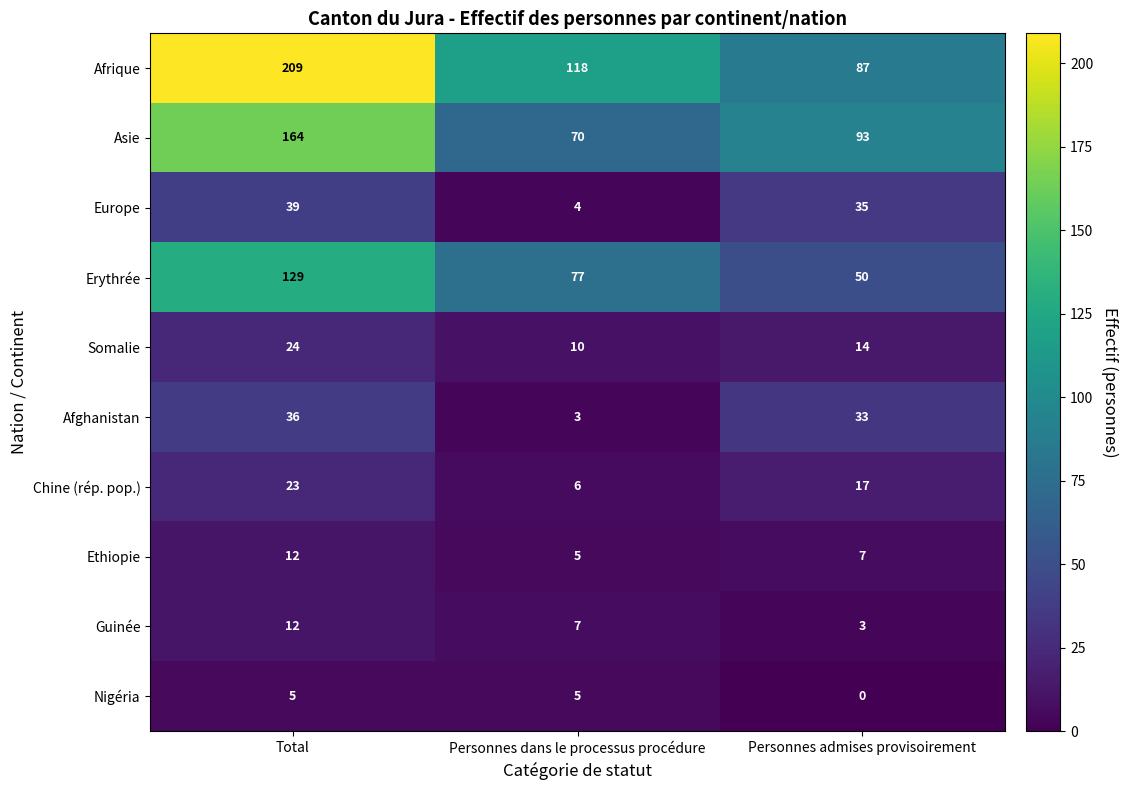

The value of Afrique at Personnes admises provisoirement is 121. True or false?

False